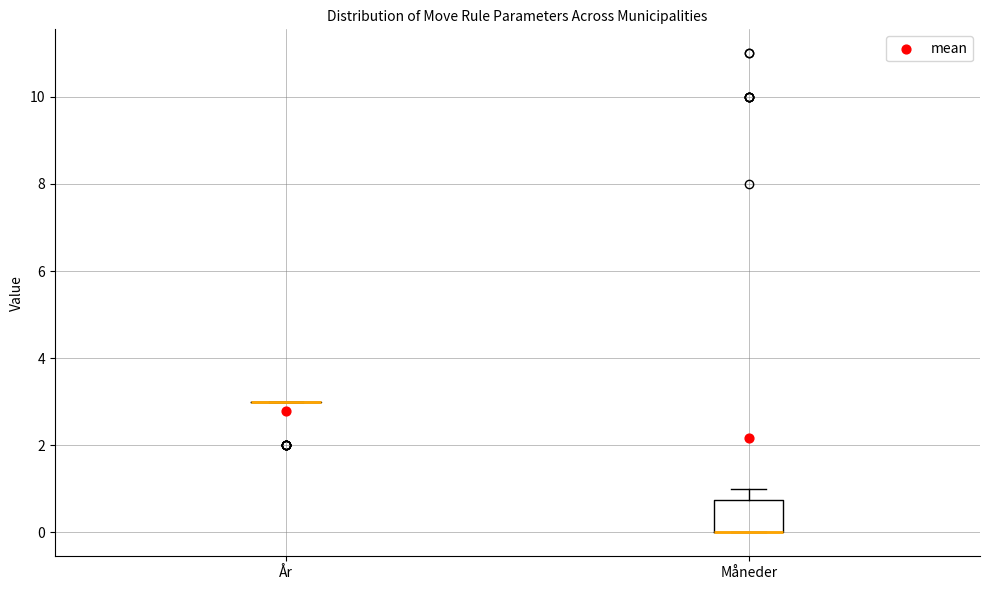

Where is the lower edge of the box for Måneder on the y-axis? The values are not printed on the chart, so give them approximately, as read against the axis.

0.0